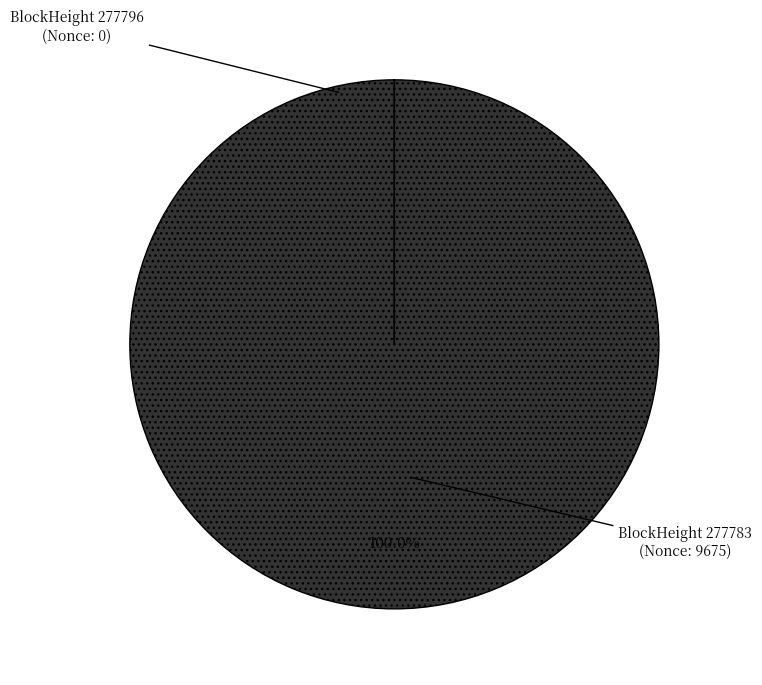

Is there a majority slice in this chart?

Yes